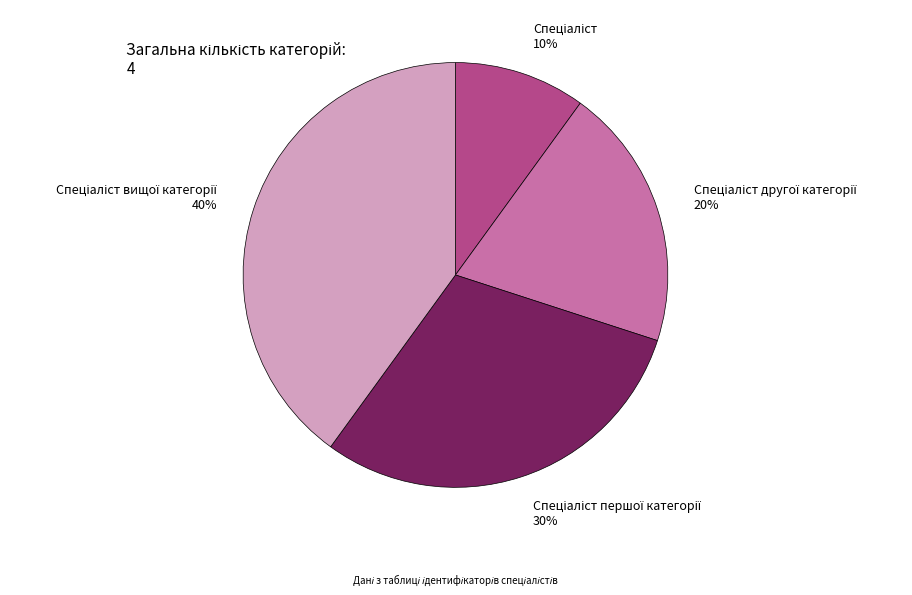

Does any single category account for the majority?

No